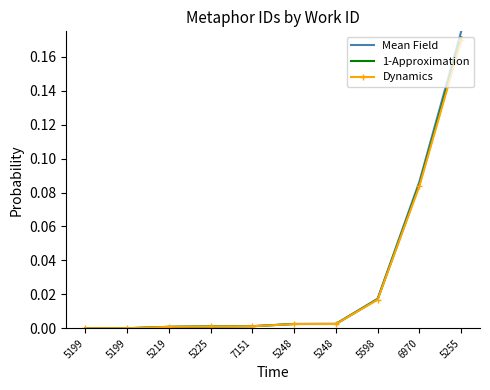

True or false: Mean Field and 1-Approximation intersect in this chart.

False